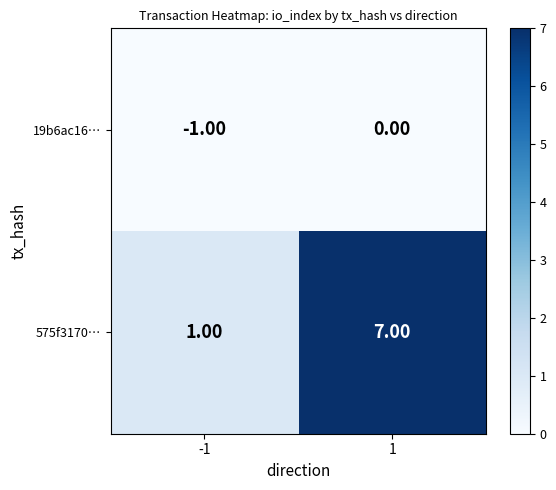

How many series are shown in this chart?

2